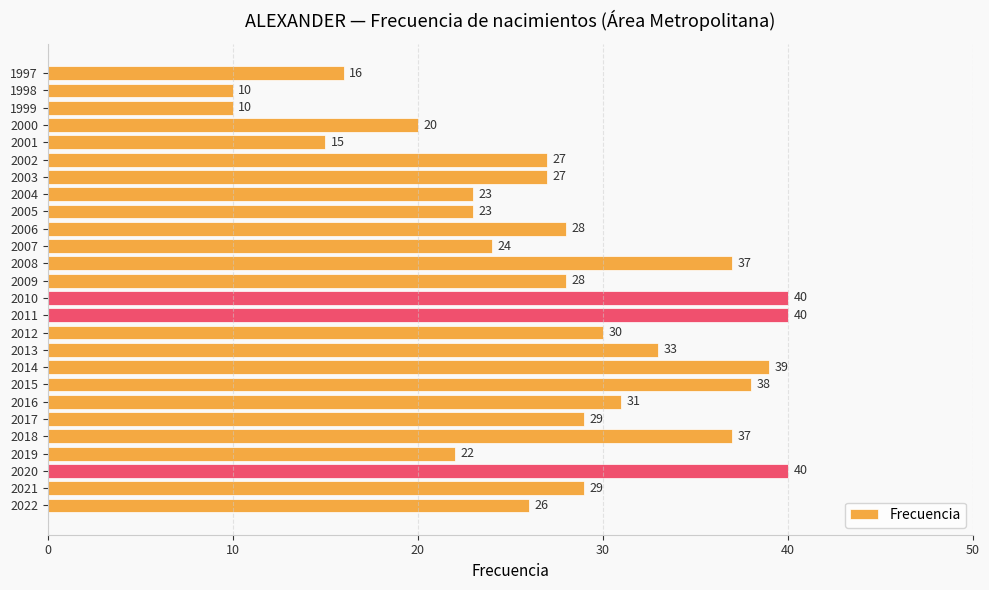

How many bars are there in total?

26